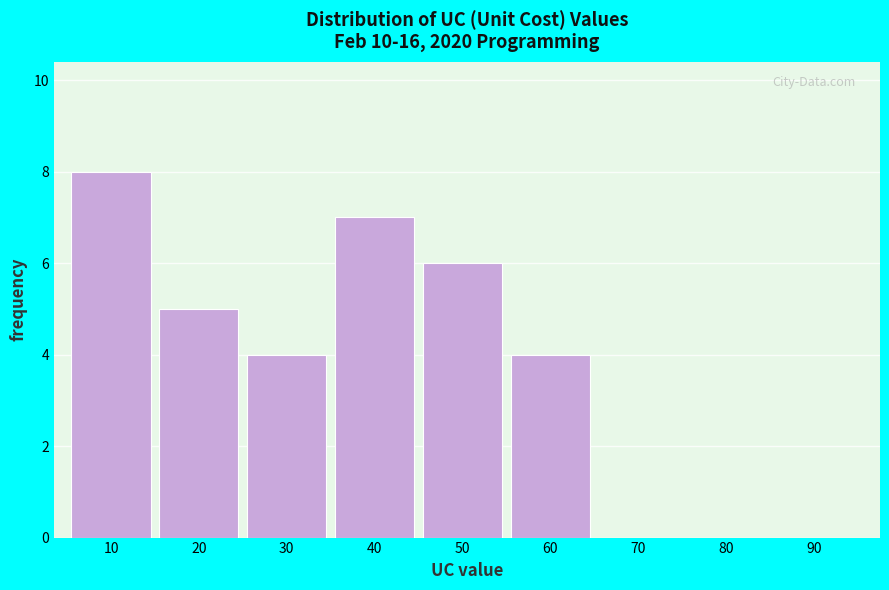

Reading left to right, transcribe all the data shown in this chart.

10=8	20=5	30=4	40=7	50=6	60=4	70=0	80=0	90=0